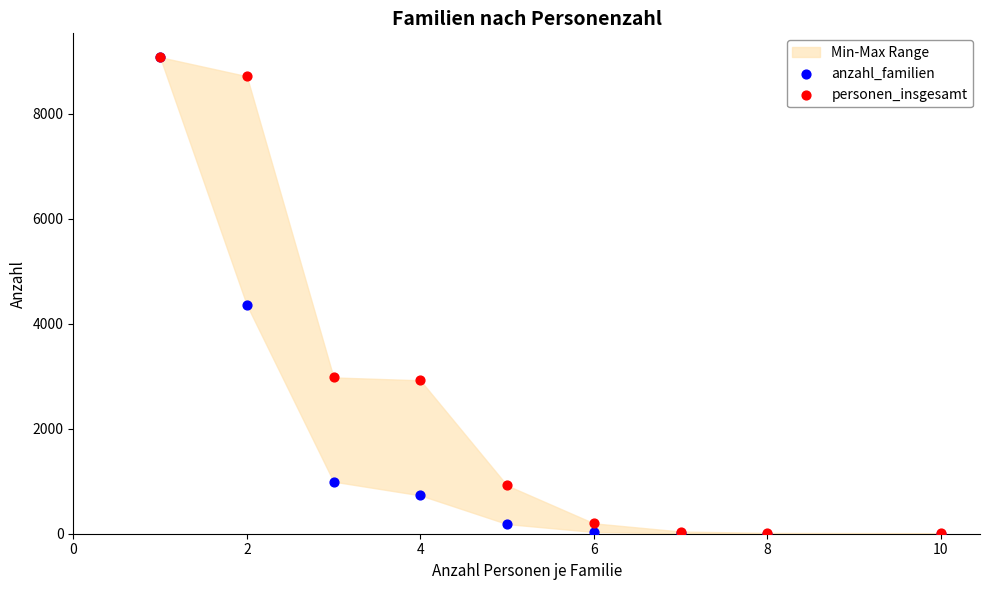

Across all series, what Y value is closest to 4542?

4360